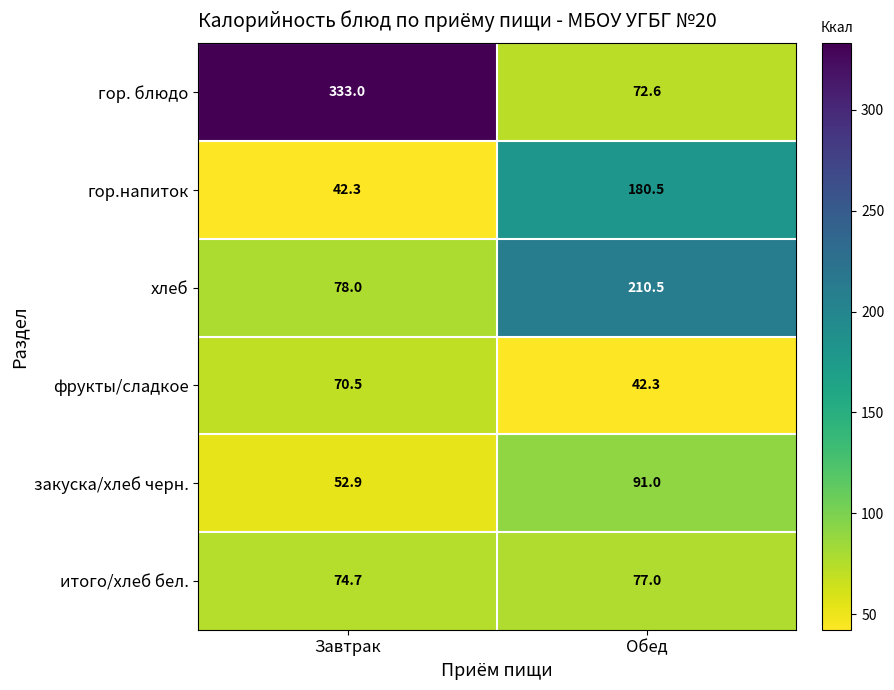

What is the difference between the highest and lowest values at Обед?

168.2